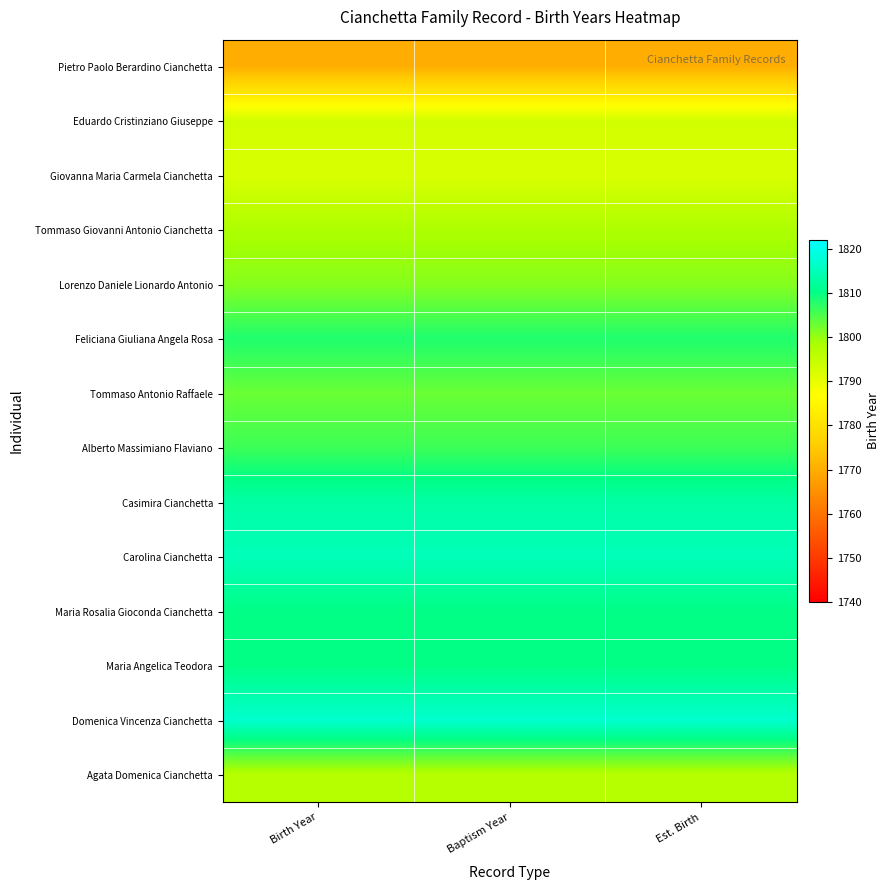

How many categories are shown in the chart?

3